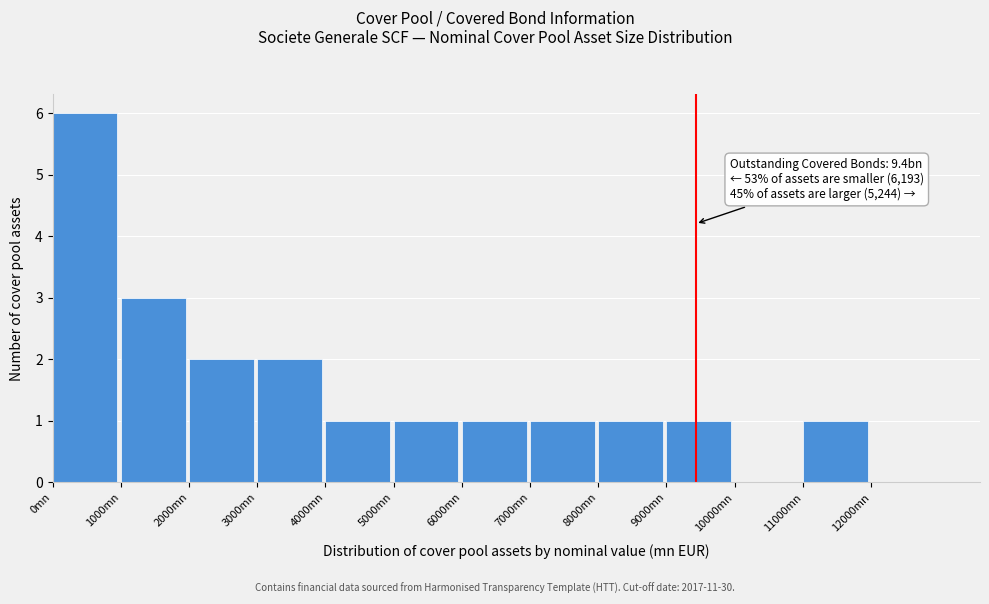

Over which range of the x-axis is the bar tallest?

0 to 1000